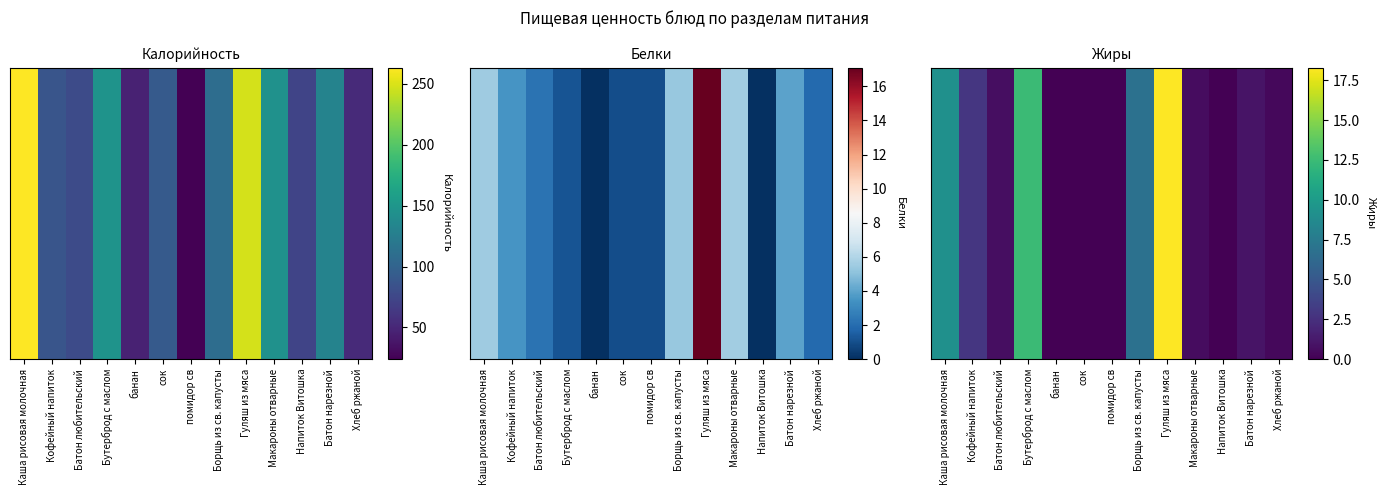

Between Бутерброд с маслом and Батон нарезной, which is larger?

Бутерброд с маслом